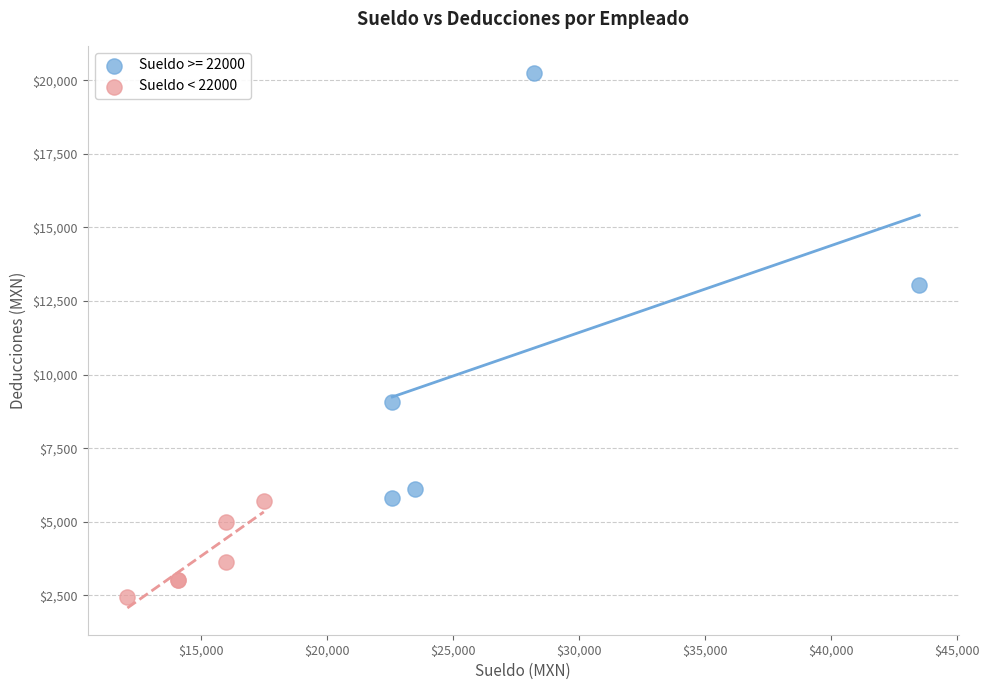

Which series reaches the minimum Y coordinate?

Sueldo < 22000